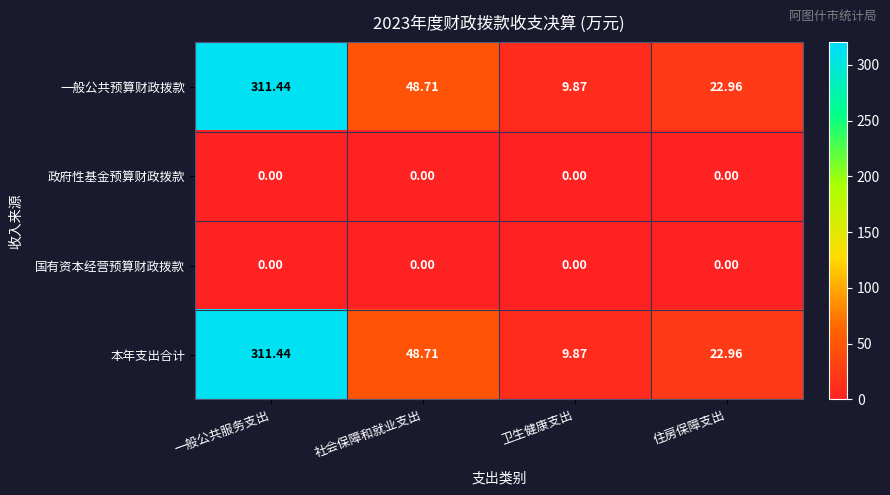

At which category is the sum across all series the highest?

一般公共服务支出